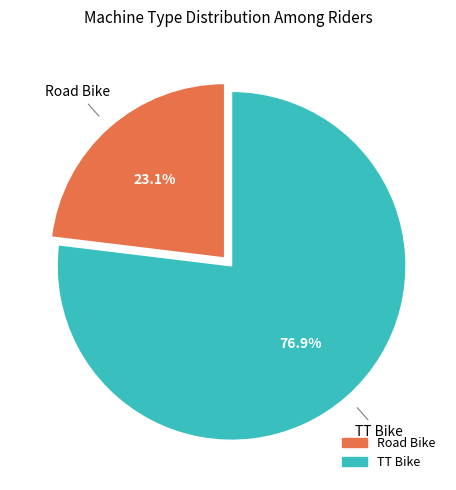

Is TT Bike the majority of the pie?

Yes